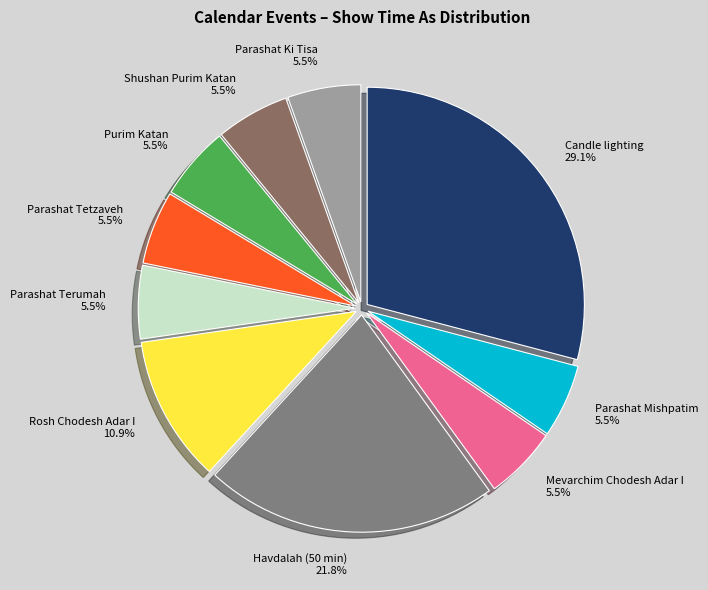

Is there any slice that represents more than half of the pie?

No